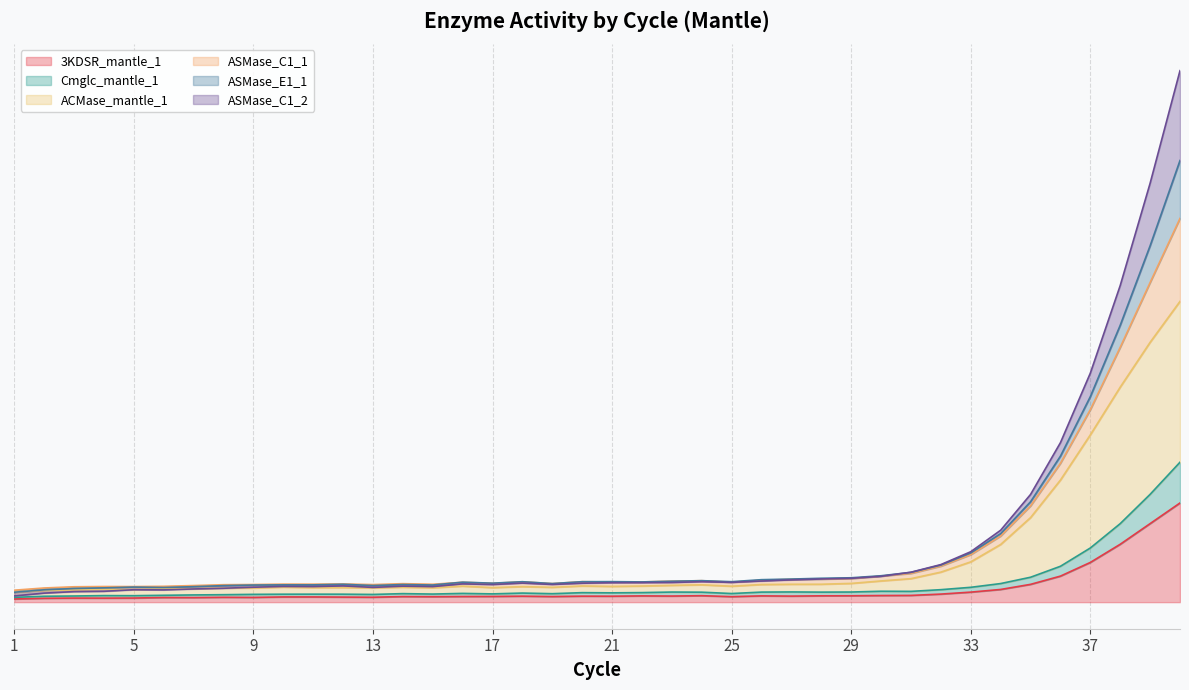

What is the sum of the 3KDSR_mantle_1 values at 4 and 28?

65.1